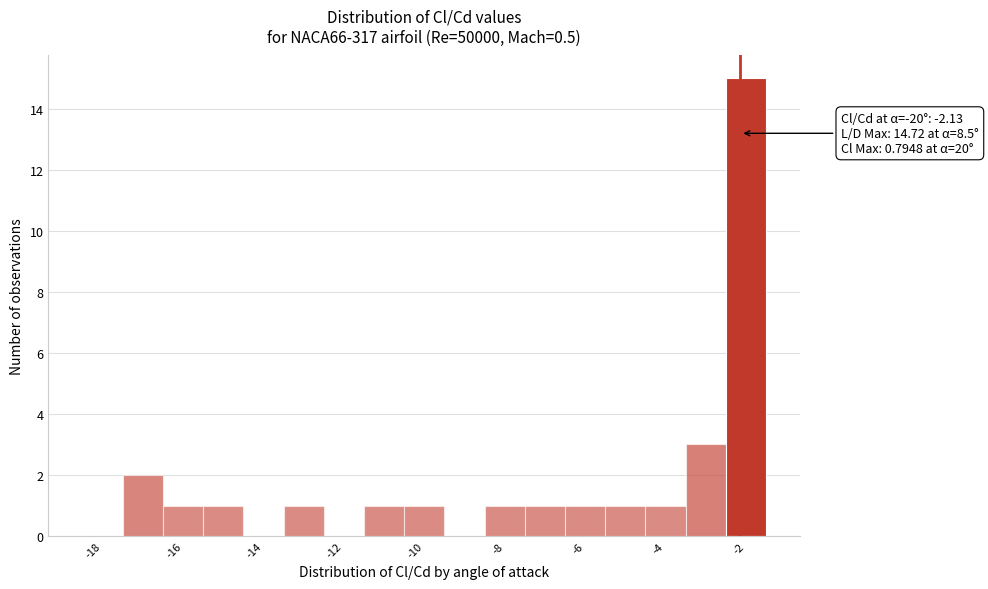

Which range on the x-axis has the tallest bar?

-2.5 to -1.5